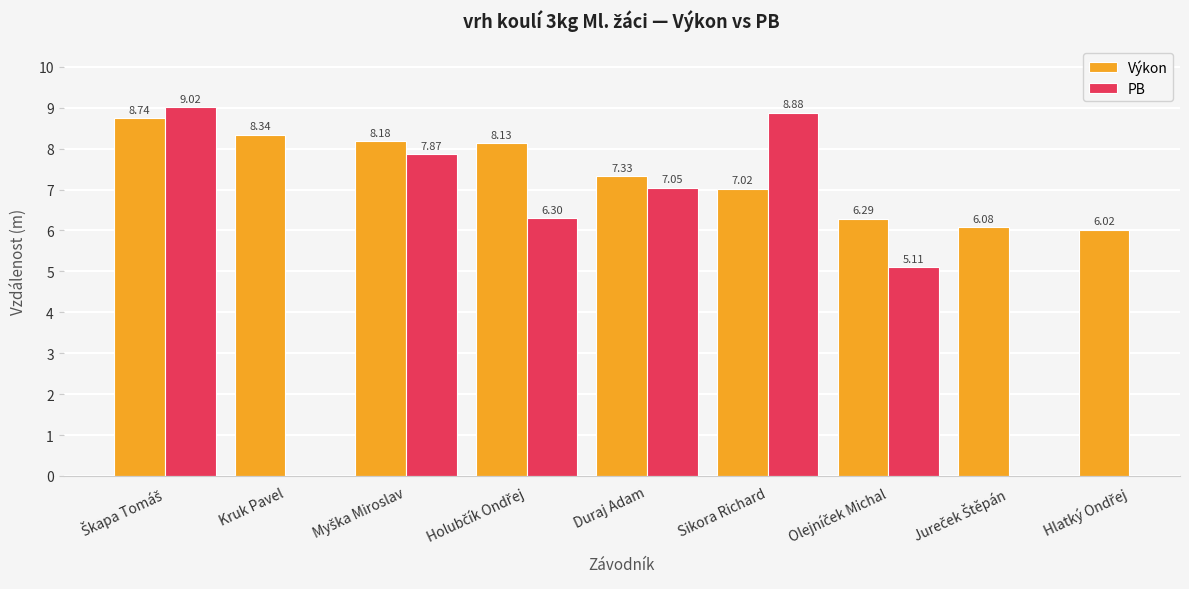

What is the label of the 4th bar from the right?

Sikora Richard